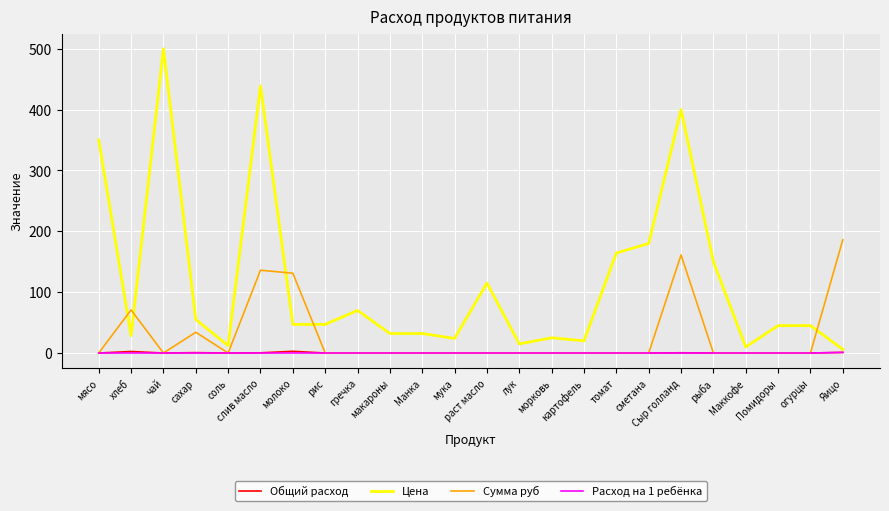

Between сметана and Яицо, which series saw the biggest shift?

Сумма руб